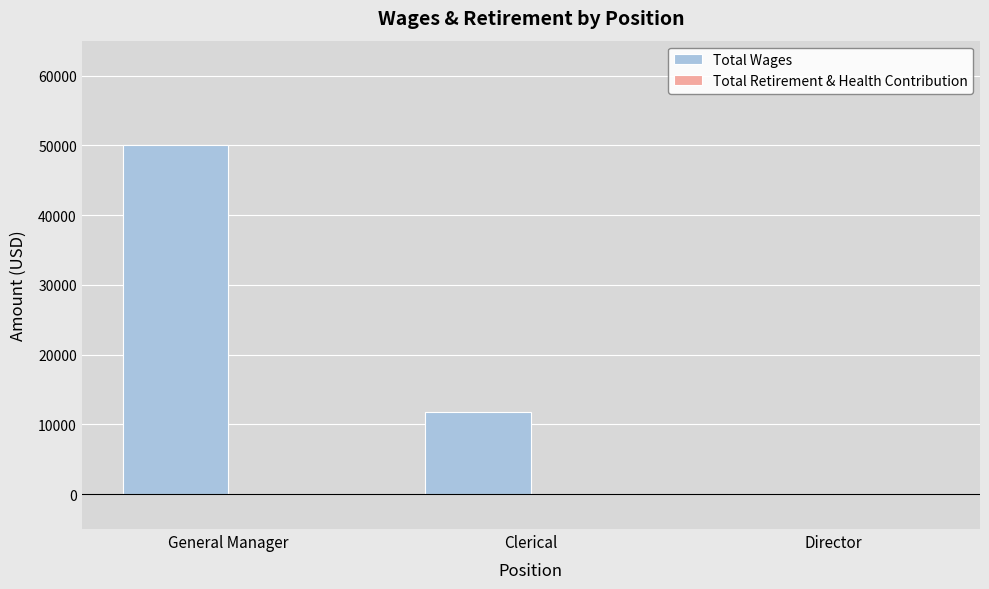

True or false: the data shows 22347 at Director.

False